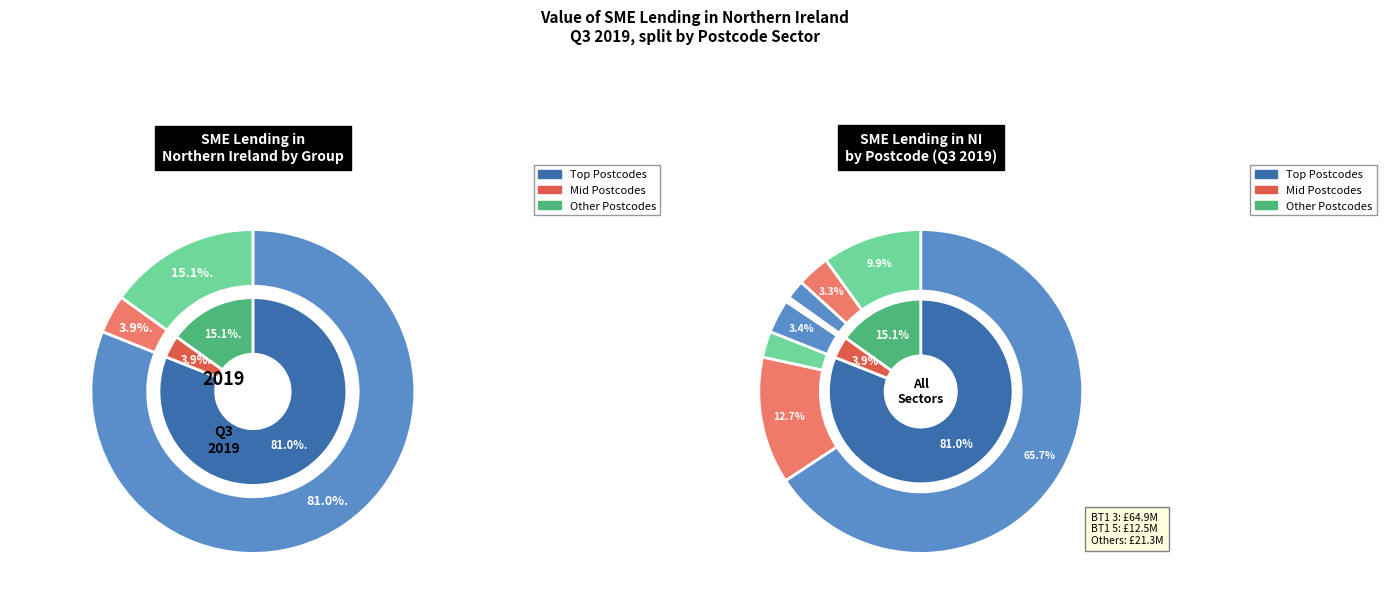

Is there any slice that represents more than half of the pie?

Yes